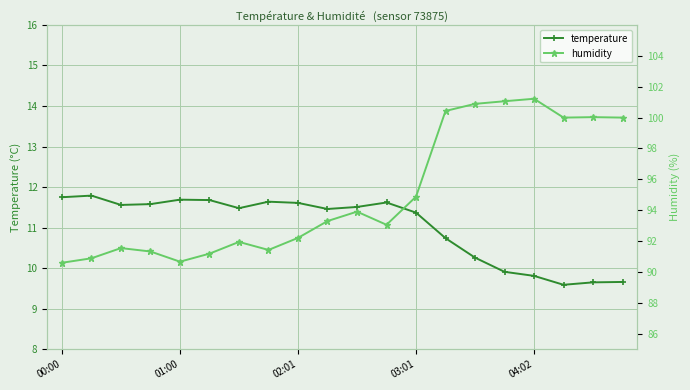

What is the value of the humidity point at the 7th from the left?

92.0